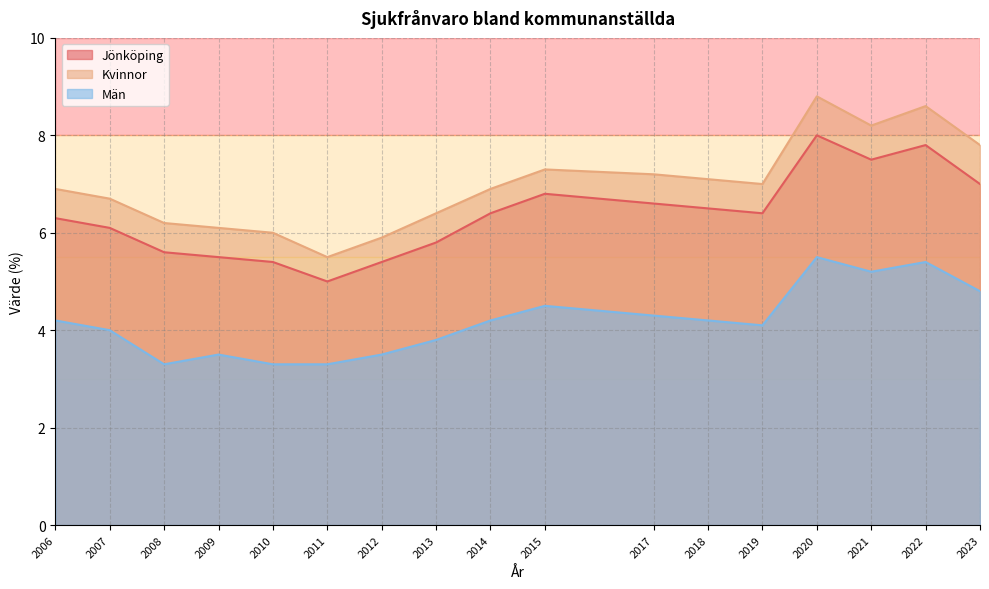

What is the difference between the Kvinnor values at 2006 and 2008?

0.7